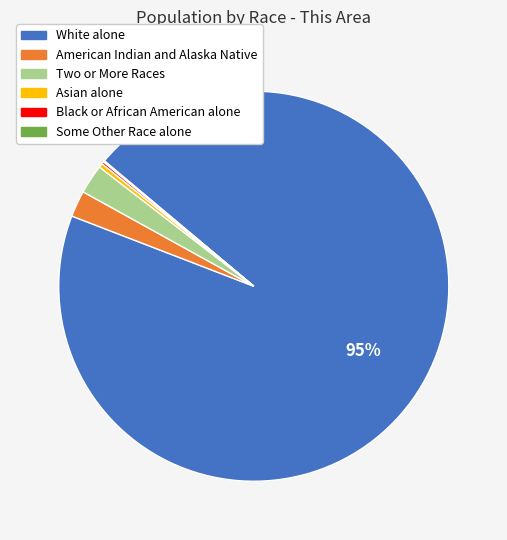

Between White alone and American Indian and Alaska Native, which is larger?

White alone